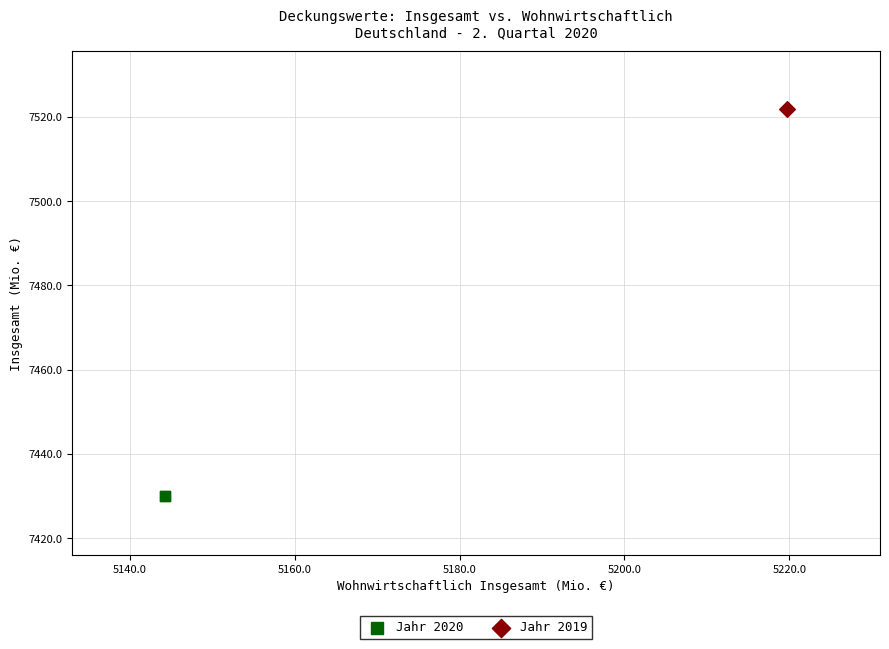

Which series reaches the maximum Y coordinate?

Jahr 2019